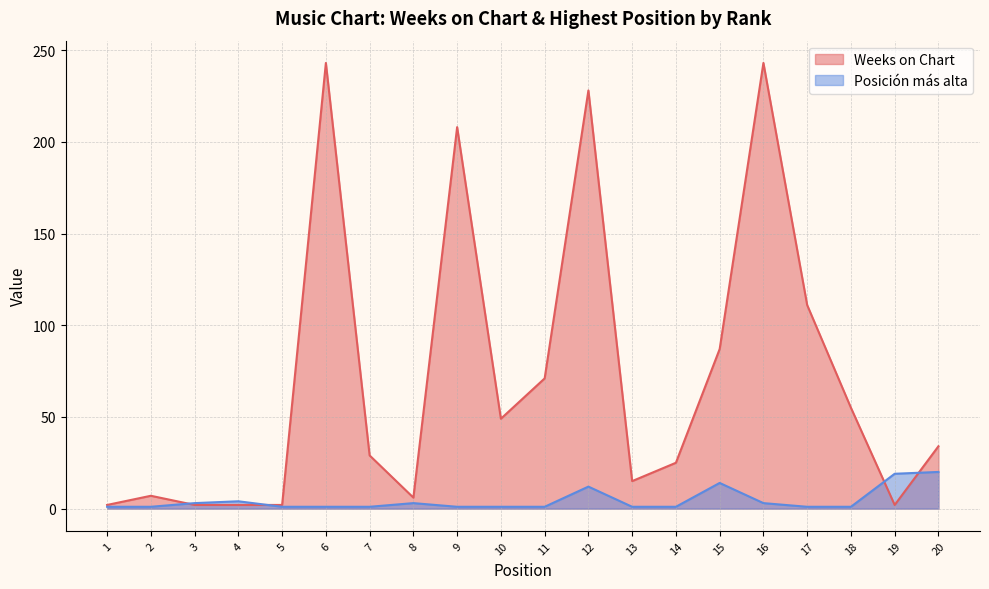

Is it true that Posición más alta equals 2 at 6?

False